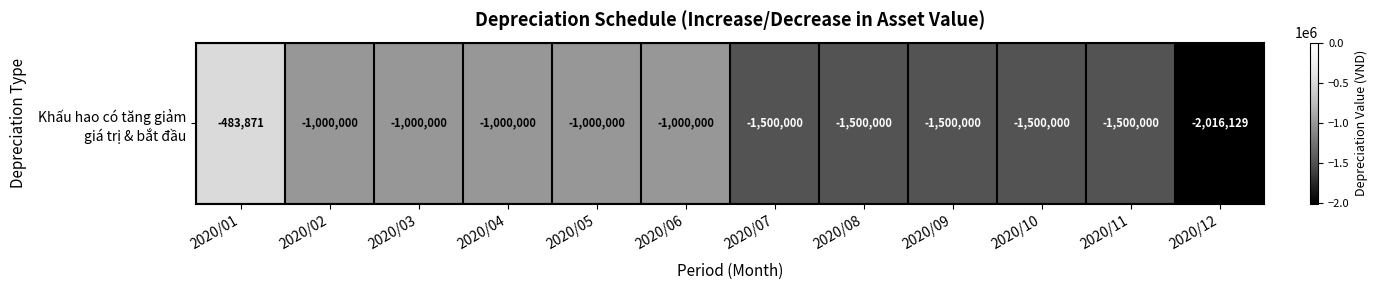

Reading left to right, transcribe all the data shown in this chart.

-483871.0	-1000000.0	-1000000.0	-1000000.0	-1000000.0	-1000000.0	-1500000.0	-1500000.0	-1500000.0	-1500000.0	-1500000.0	-2016129.0